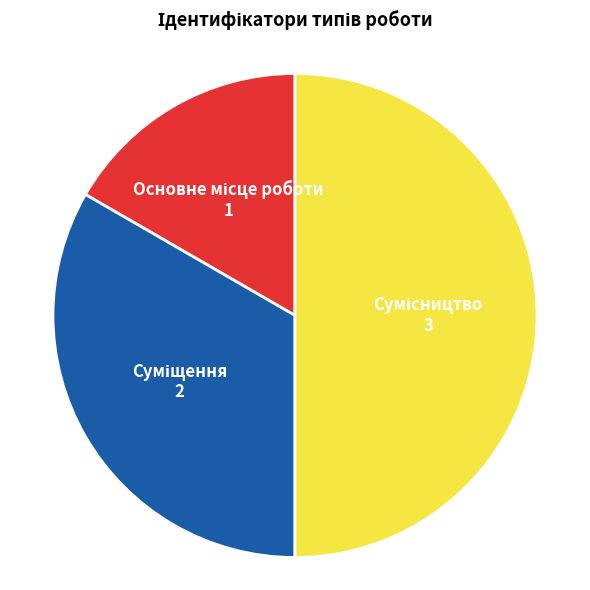

Which slice is the largest?

Сумісництво